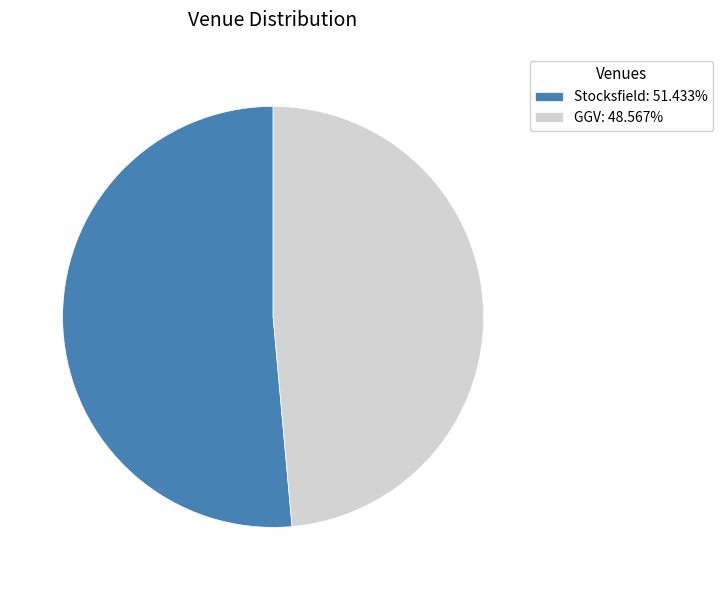

Combined, do GGV: 48.567% and Stocksfield: 51.433% account for over 50%?

Yes